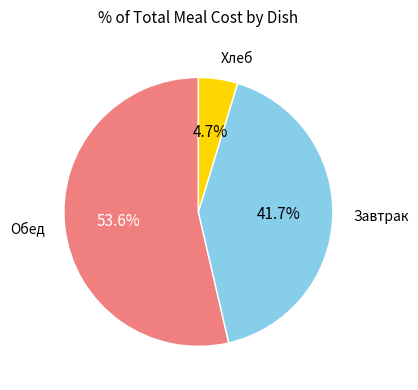

Is there any slice that represents more than half of the pie?

Yes